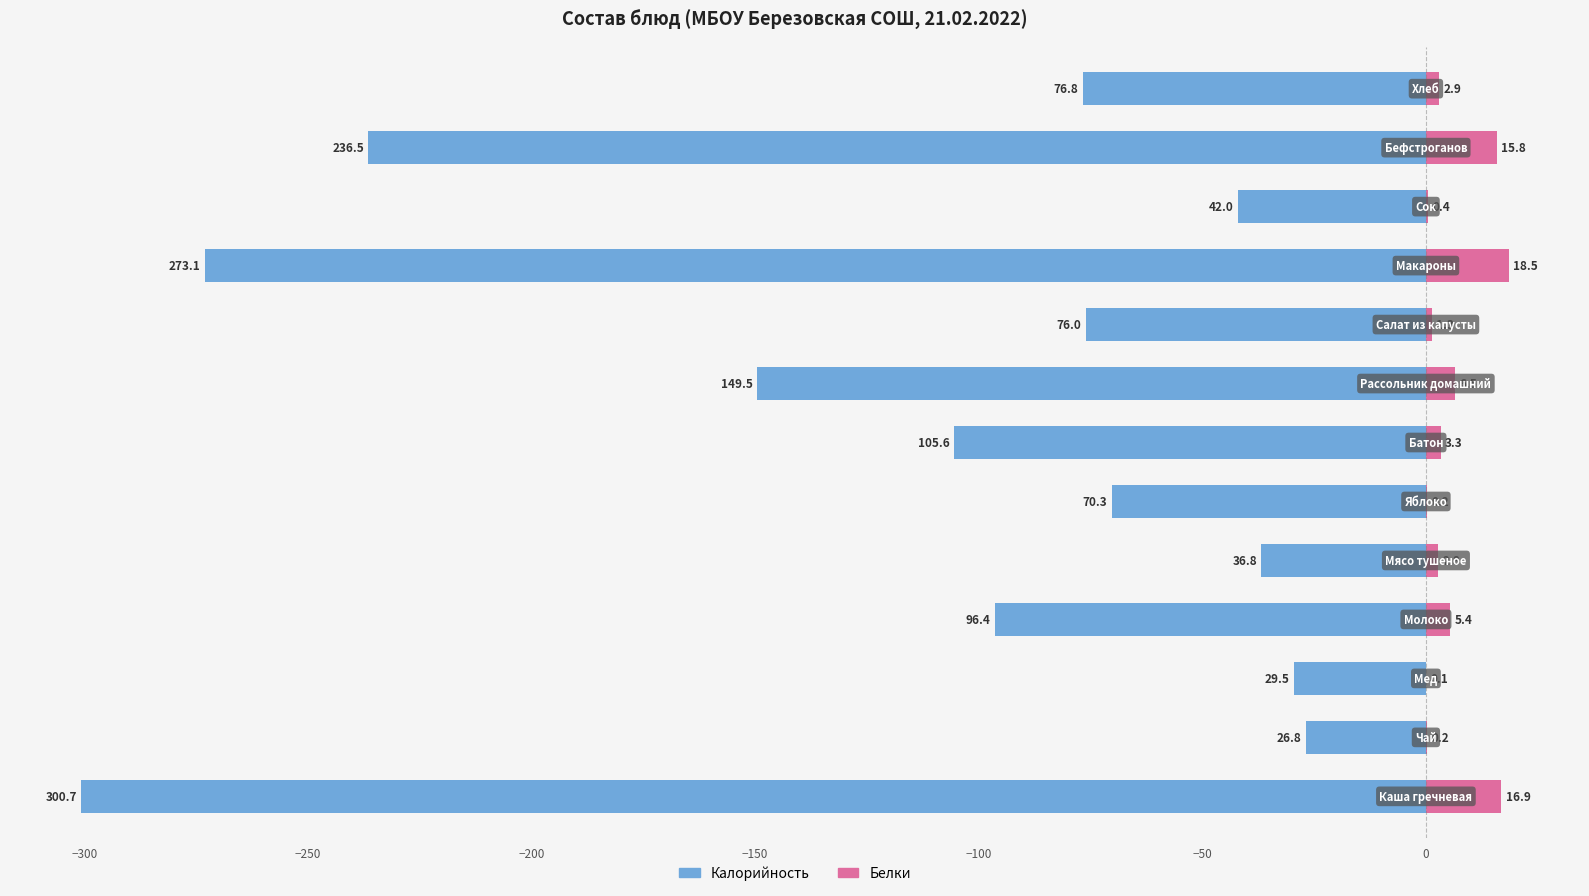

Rank the series at −250 from highest to lowest value.

Белки, Калорийность